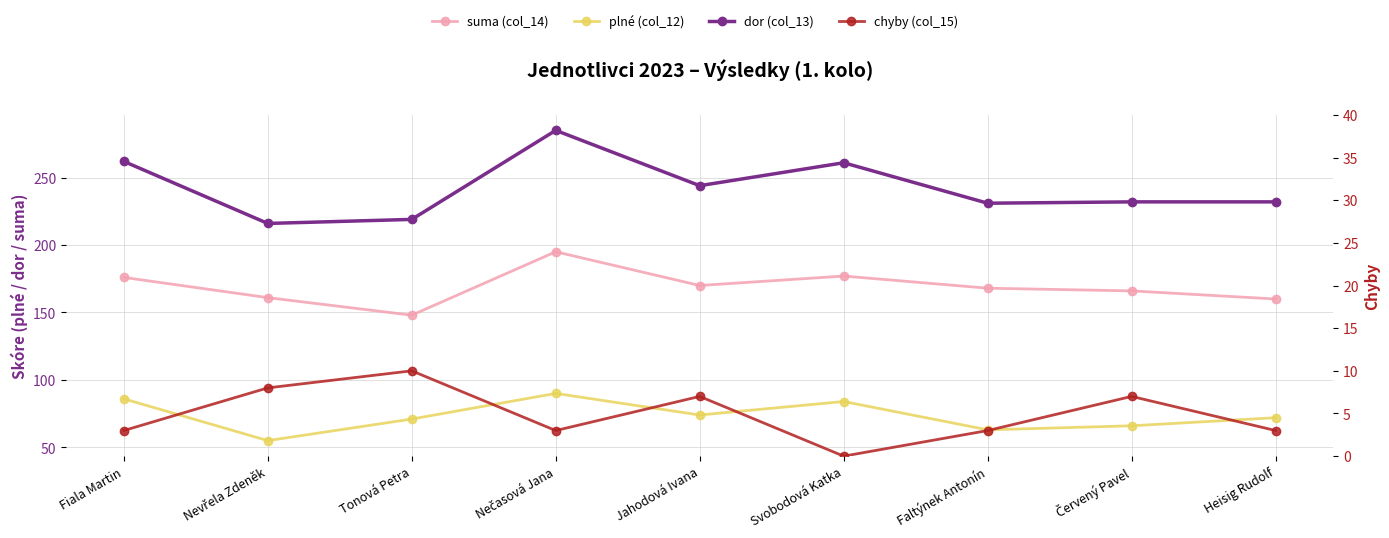

How many categories are shown in the chart?

9